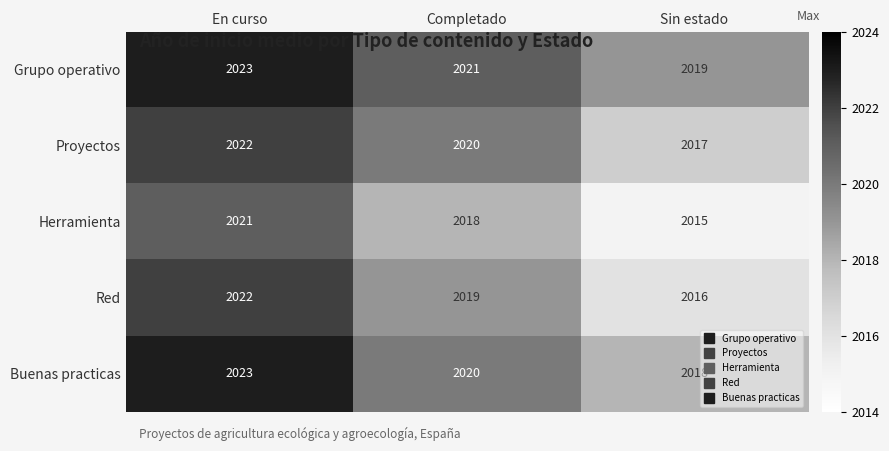

How many data points does each series have?

3